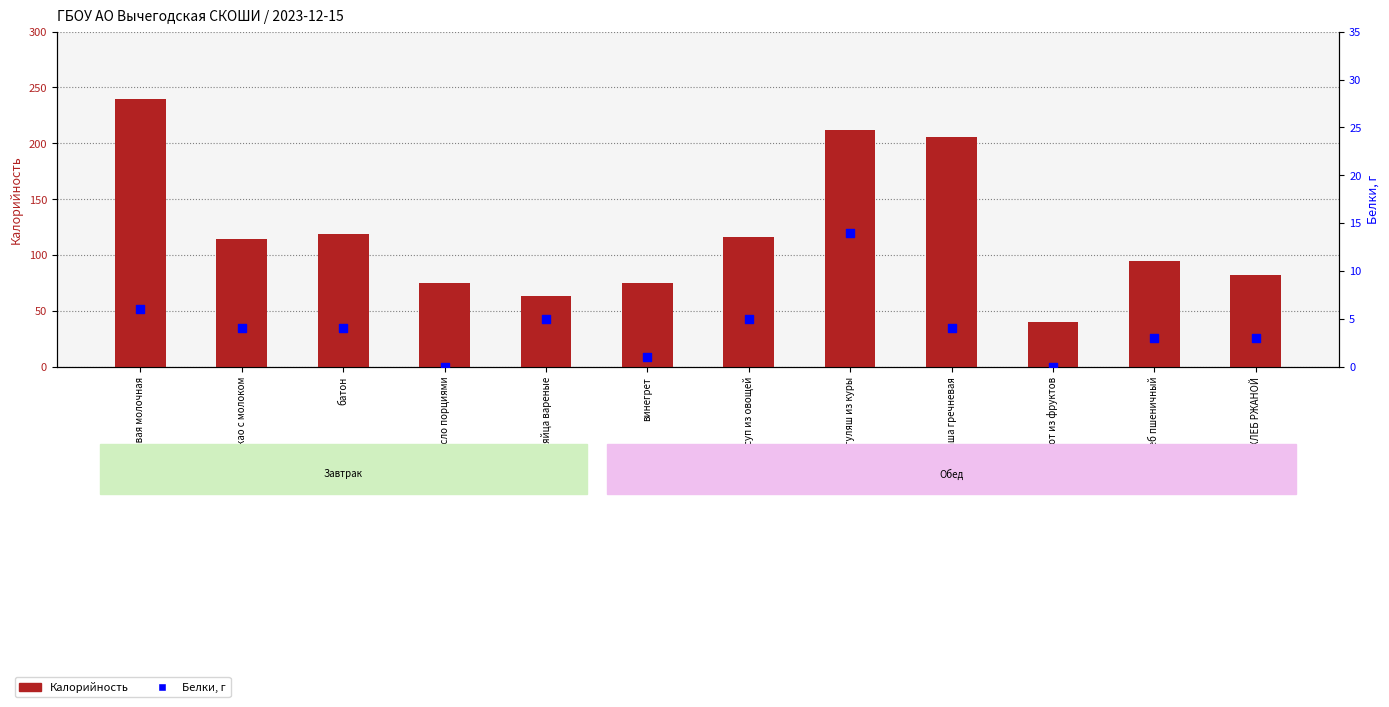

What are all the series names shown in the legend?

Калорийность, Белки